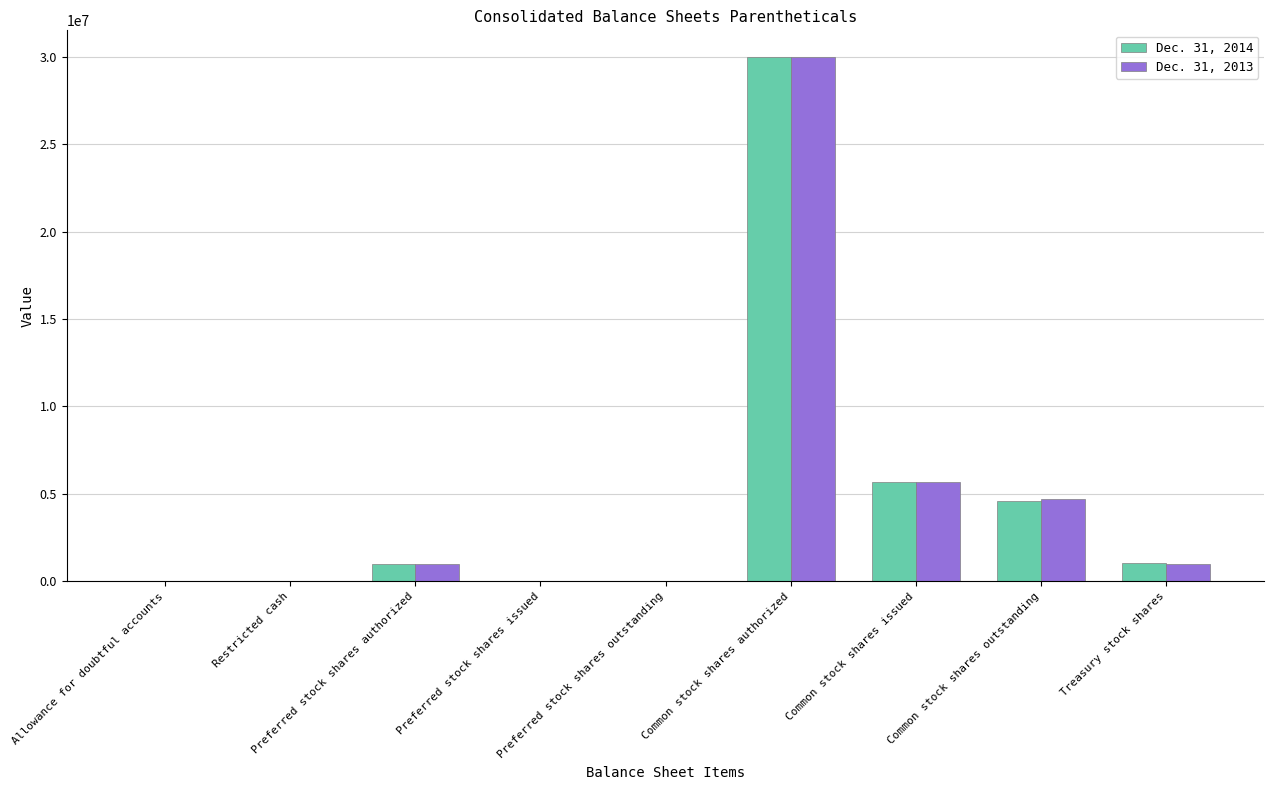

What is the greatest value displayed?

30000000